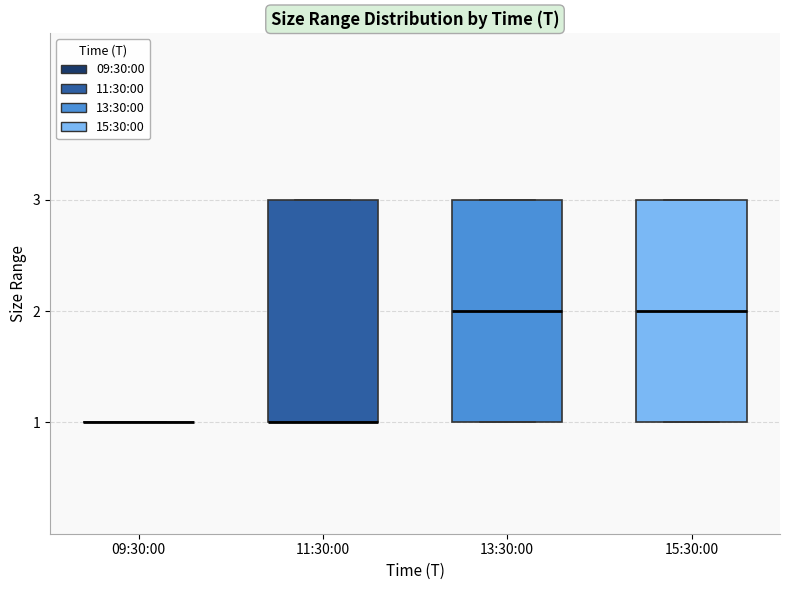

Reading left to right, transcribe this box plot: for each box, give where its median line is, the range the box spans, and where its two whiskers end, as read against the y-axis. The values are not printed on the chart, so give them approximately, as read against the axis.

09:30:00: box collapsed to a line at 1, whiskers 1 to 1
11:30:00: median 1 (drawn on the box's lower edge), box 1 to 3, whiskers 1 to 3
13:30:00: median 2, box 1 to 3, whiskers 1 to 3
15:30:00: median 2, box 1 to 3, whiskers 1 to 3